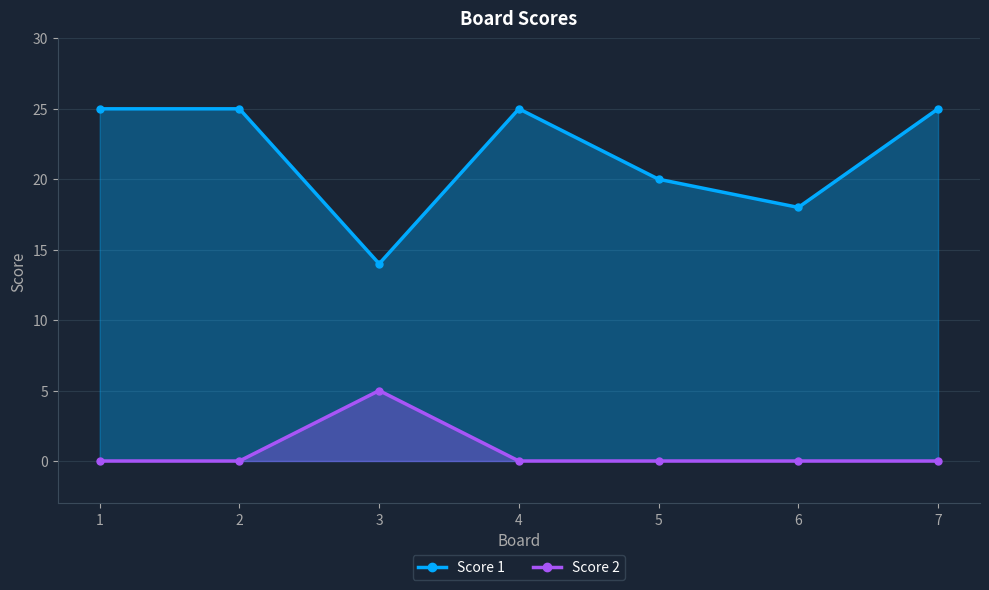

The value of Score 2 at 2 is -3. True or false?

False